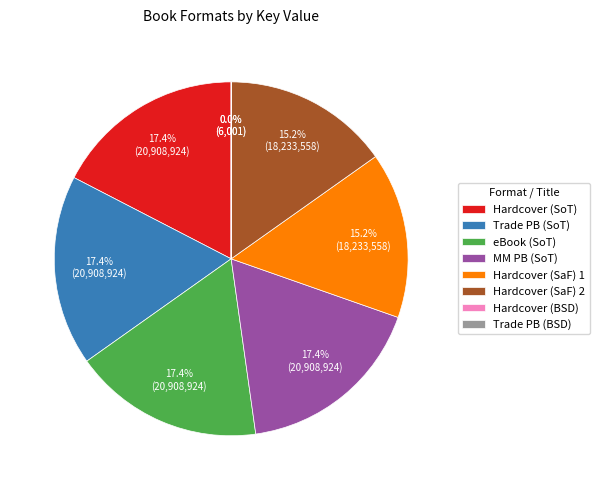

Does MM PB (SoT) account for over 50% of the chart?

No